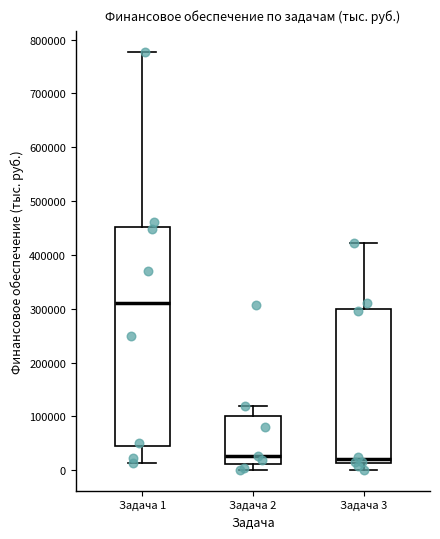

Reading left to right, transcribe this box plot: for each box, give where its median line is, the range the box spans, and where its two whiskers end, as read against the y-axis. The values are not printed on the chart, so give them approximately, as read against the axis.

Задача 1: median 310000, box 40000 to 450000, whiskers 10000 to 780000
Задача 2: median 30000, box 10000 to 100000, whiskers 0 to 120000
Задача 3: median 20000, box 10000 to 300000, whiskers 0 to 420000